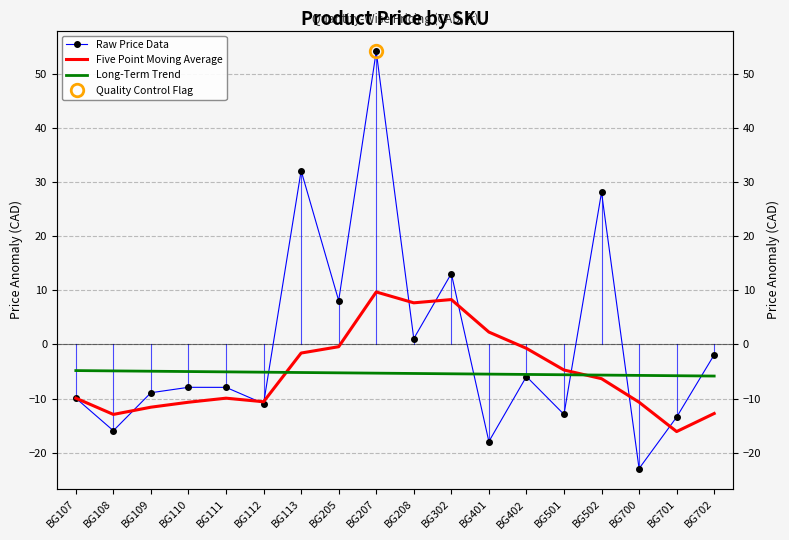

How many data points in Five Point Moving Average are less than -6?

10